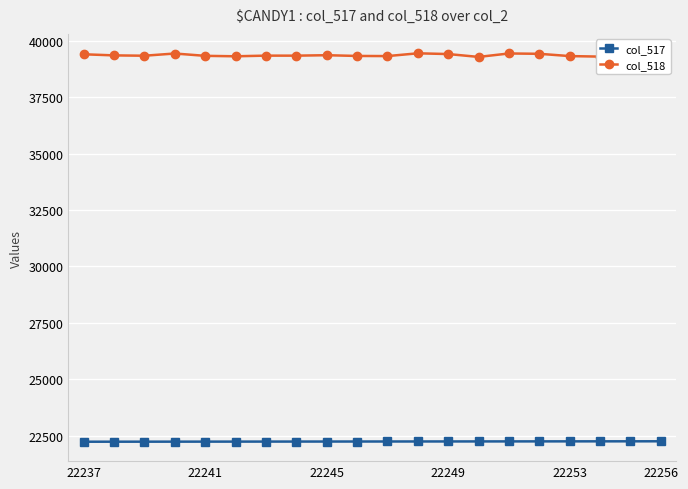

List the series in order of their overall mean, lowest first.

col_517, col_518